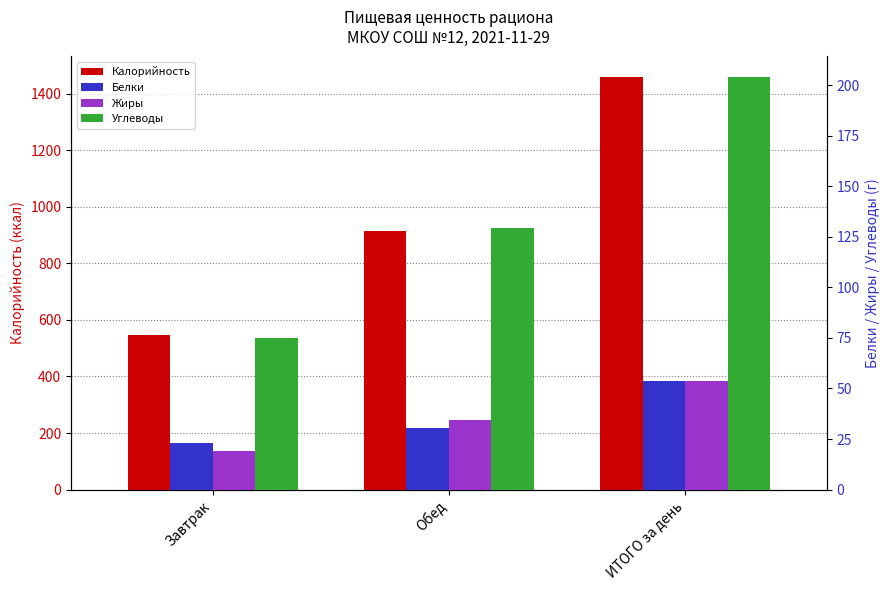

How many data points does each series have?

3